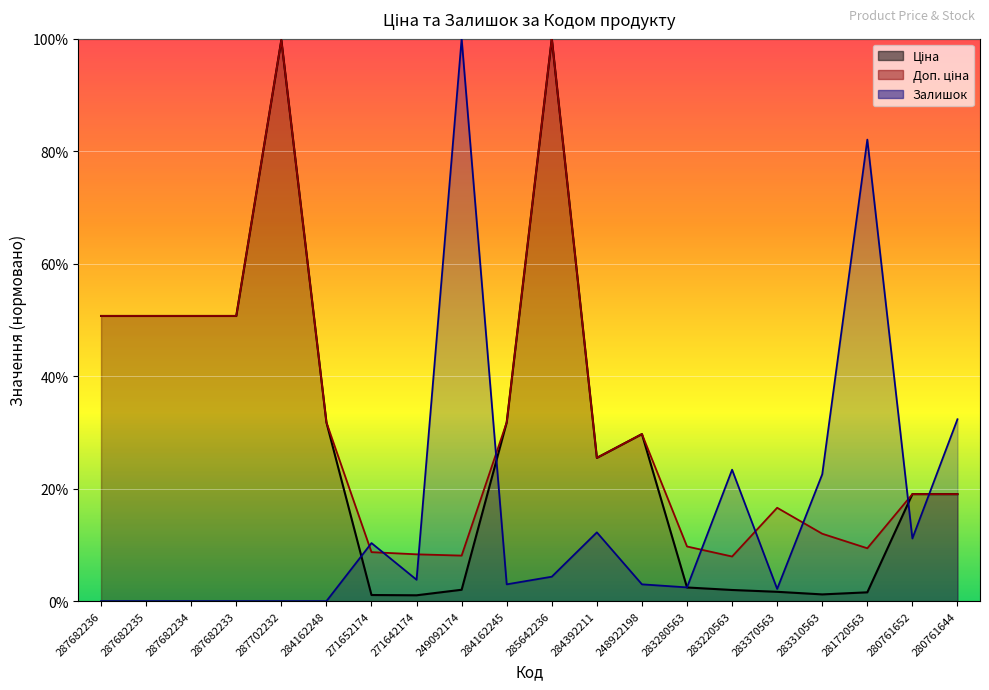

Between 287682236 and 281720563, which series saw the biggest shift?

Залишок